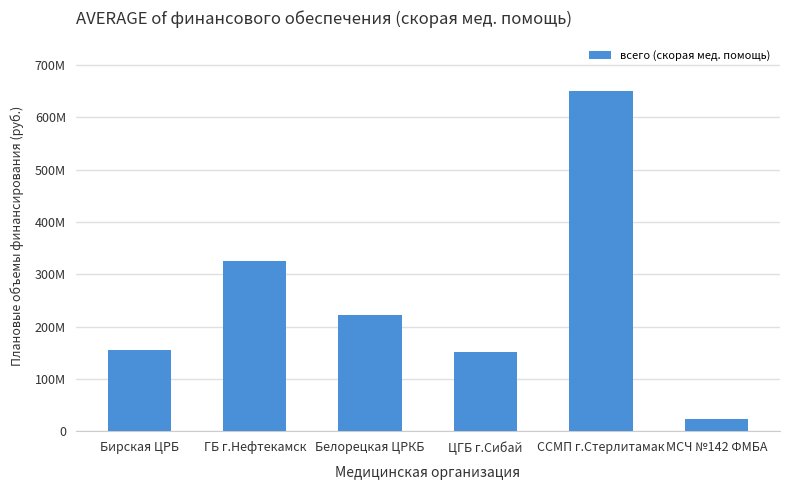

List the labels in order of value, smallest first.

МСЧ №142 ФМБА, ЦГБ г.Сибай, Бирская ЦРБ, Белорецкая ЦРКБ, ГБ г.Нефтекамск, ССМП г.Стерлитамак